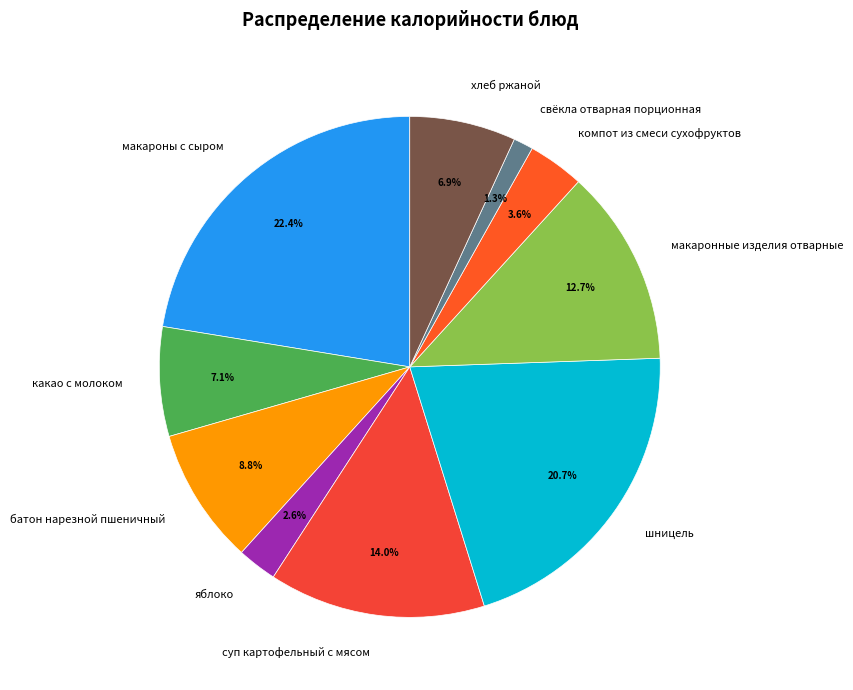

The хлеб ржаной slice represents 1% of the pie. True or false?

False